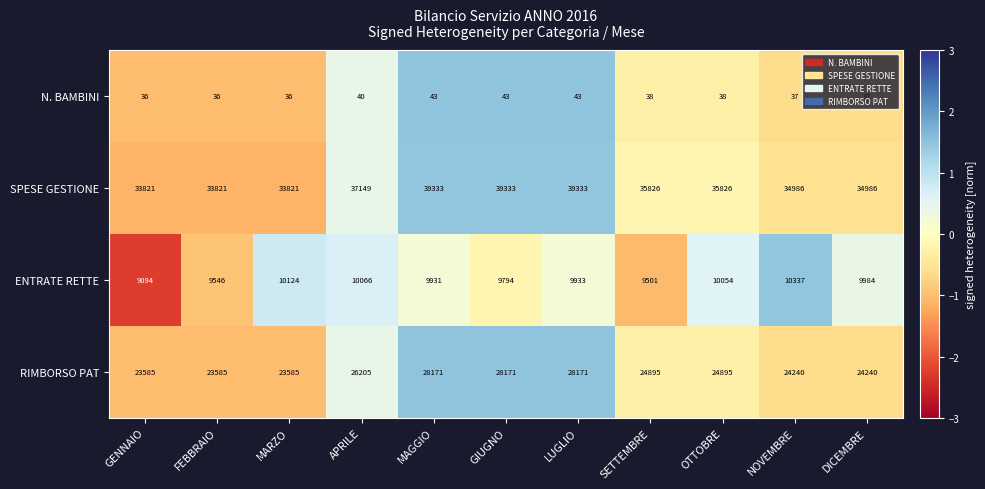

True or false: RIMBORSO PAT has a value of 39378 at FEBBRAIO.

False